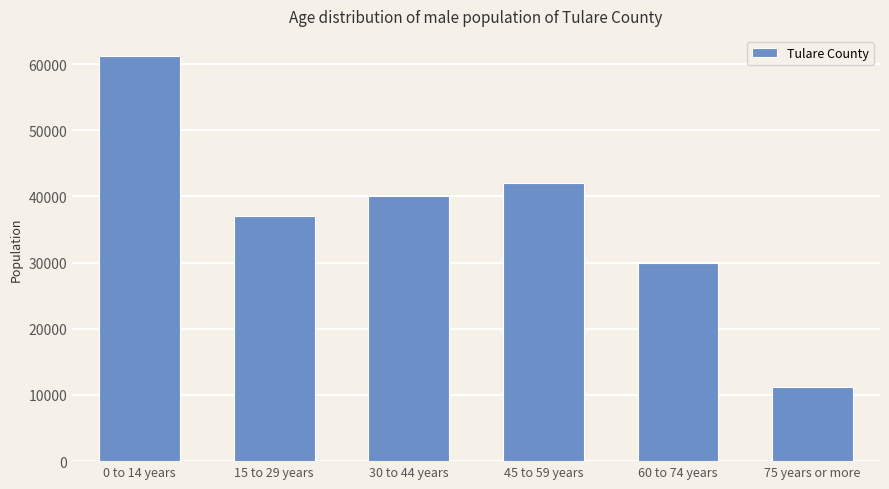

Which category has the lowest value across all series?

75 years or more